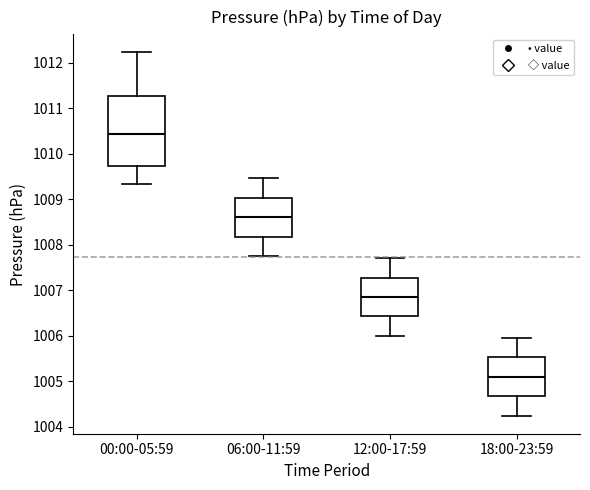

Comparing the boxes themselves (not the whiskers), which one is the tallest?

00:00-05:59